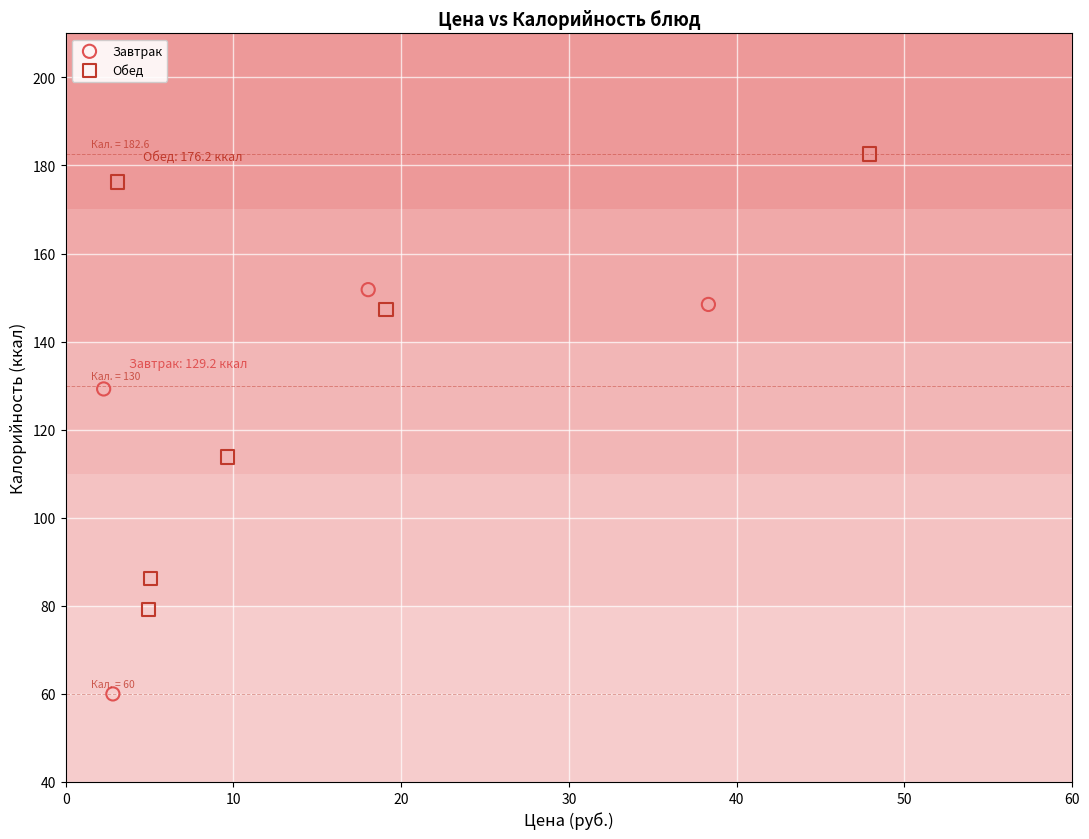

Which series contains the lowest Y value?

Завтрак